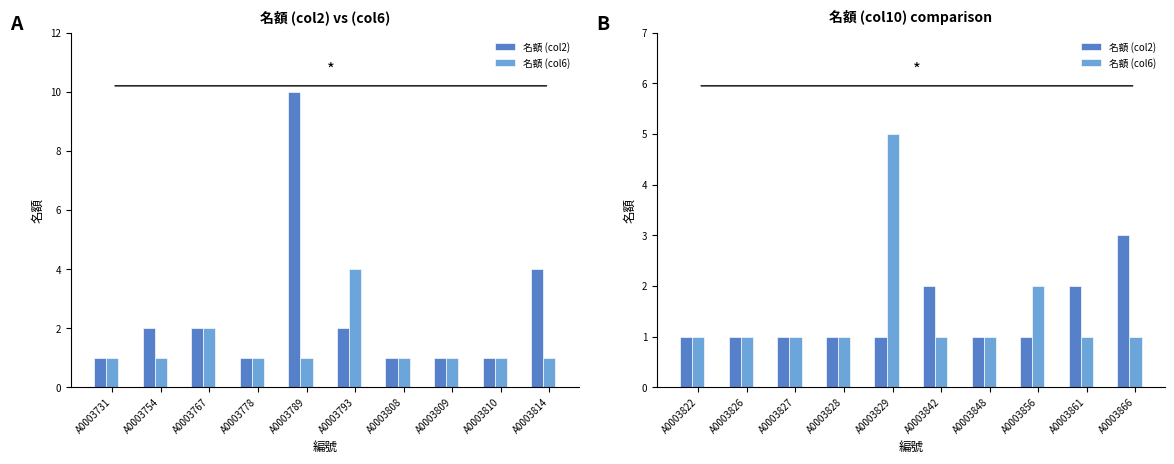

What is the difference between the maximum and minimum values in the 名額 (col2) series?

2